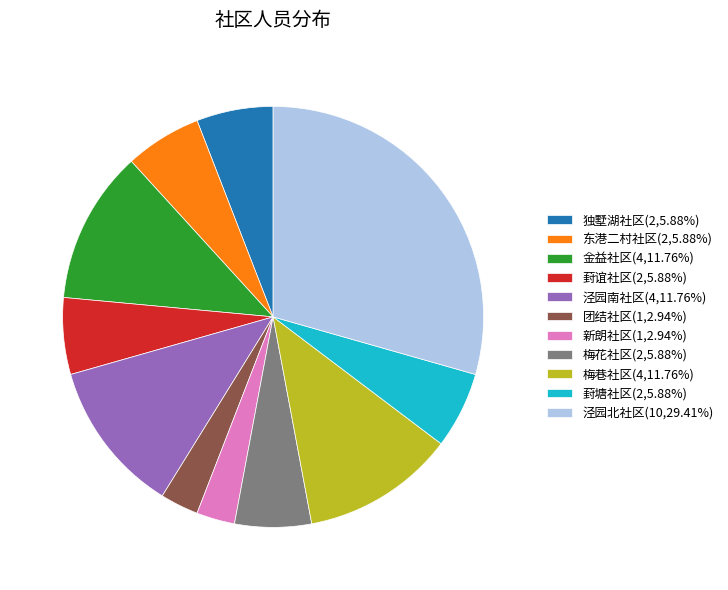

Which slice is the largest?

泾园北社区